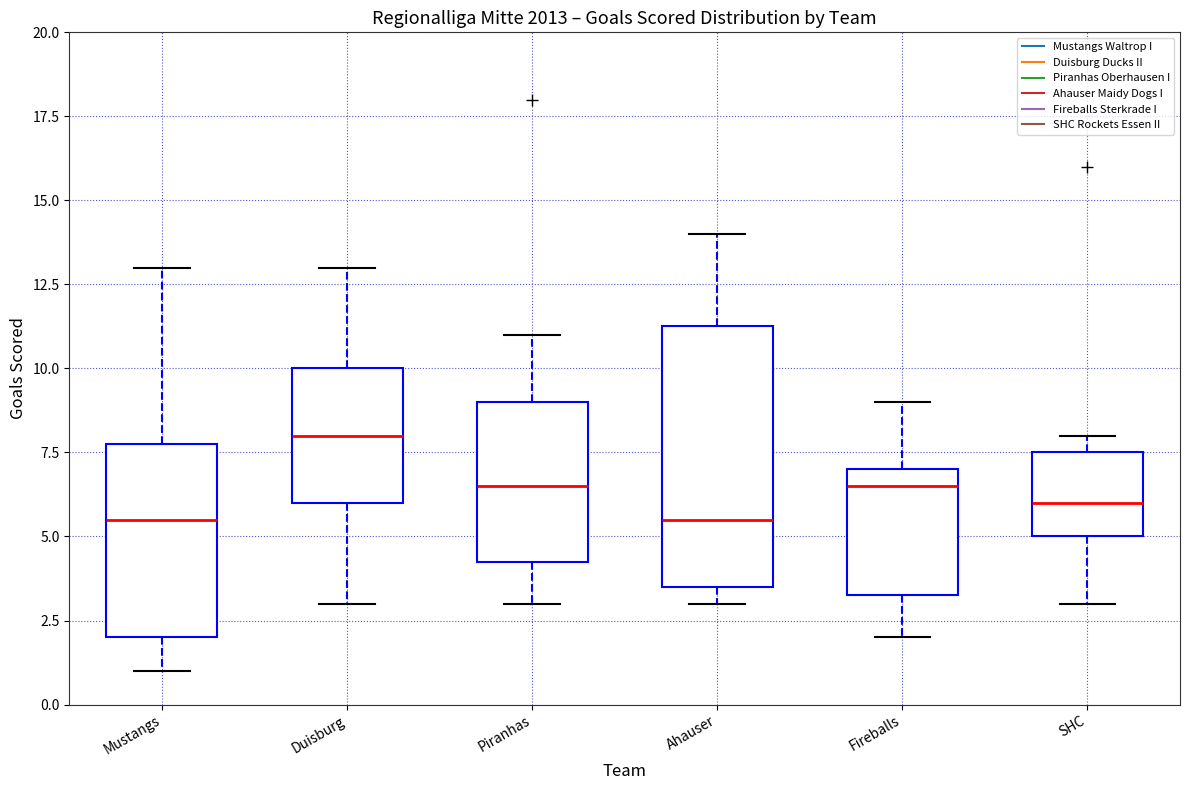

Reading left to right, transcribe this box plot: for each box, give where its median line is, the range the box spans, and where its two whiskers end, as read against the y-axis. The values are not printed on the chart, so give them approximately, as read against the axis.

Mustangs: median 5.5, box 2.0 to 8.0, whiskers 1.0 to 13.0
Duisburg: median 8.0, box 6.0 to 10.0, whiskers 3.0 to 13.0
Piranhas: median 6.5, box 4.5 to 9.0, whiskers 3.0 to 11.0
Ahauser: median 5.5, box 3.5 to 11.5, whiskers 3.0 to 14.0
Fireballs: median 6.5, box 3.5 to 7.0, whiskers 2.0 to 9.0
SHC: median 6.0, box 5.0 to 7.5, whiskers 3.0 to 8.0